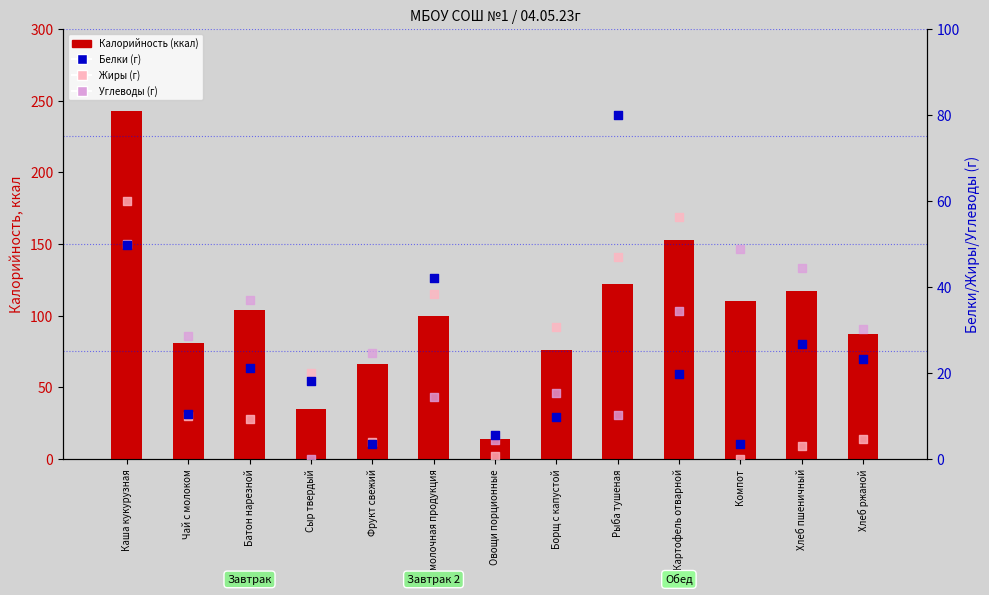

Which series has the largest total across all categories?

Калорийность (ккал)